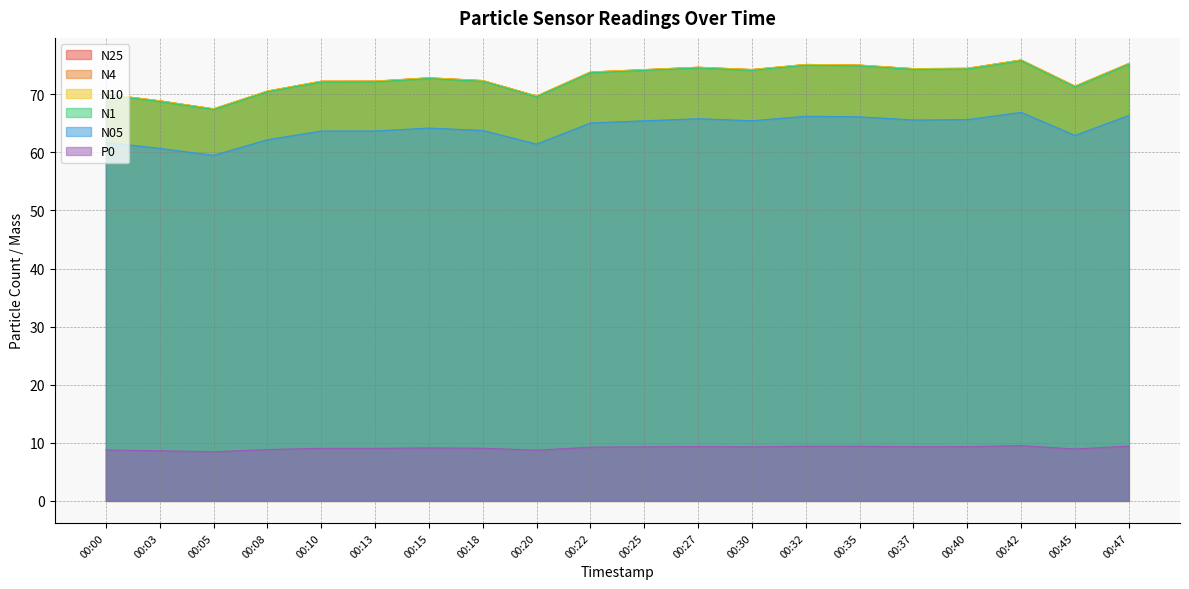

What is the total value across all series at 00:15?

364.5